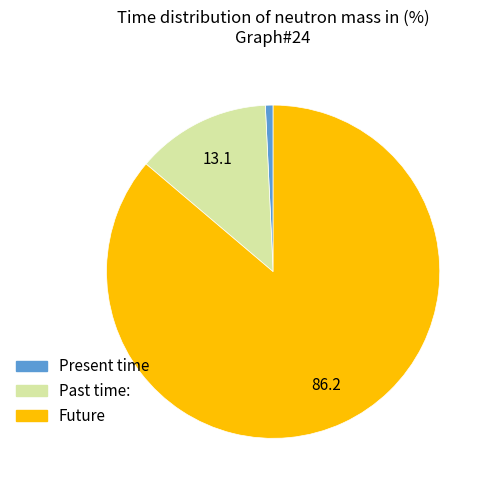

Do Past time: and Present time together represent more than half of the pie?

No